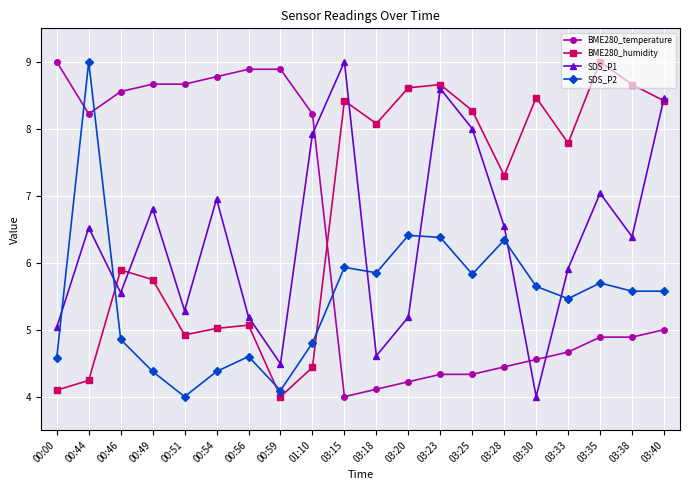

How many values in the BME280_humidity series exceed 7?

11